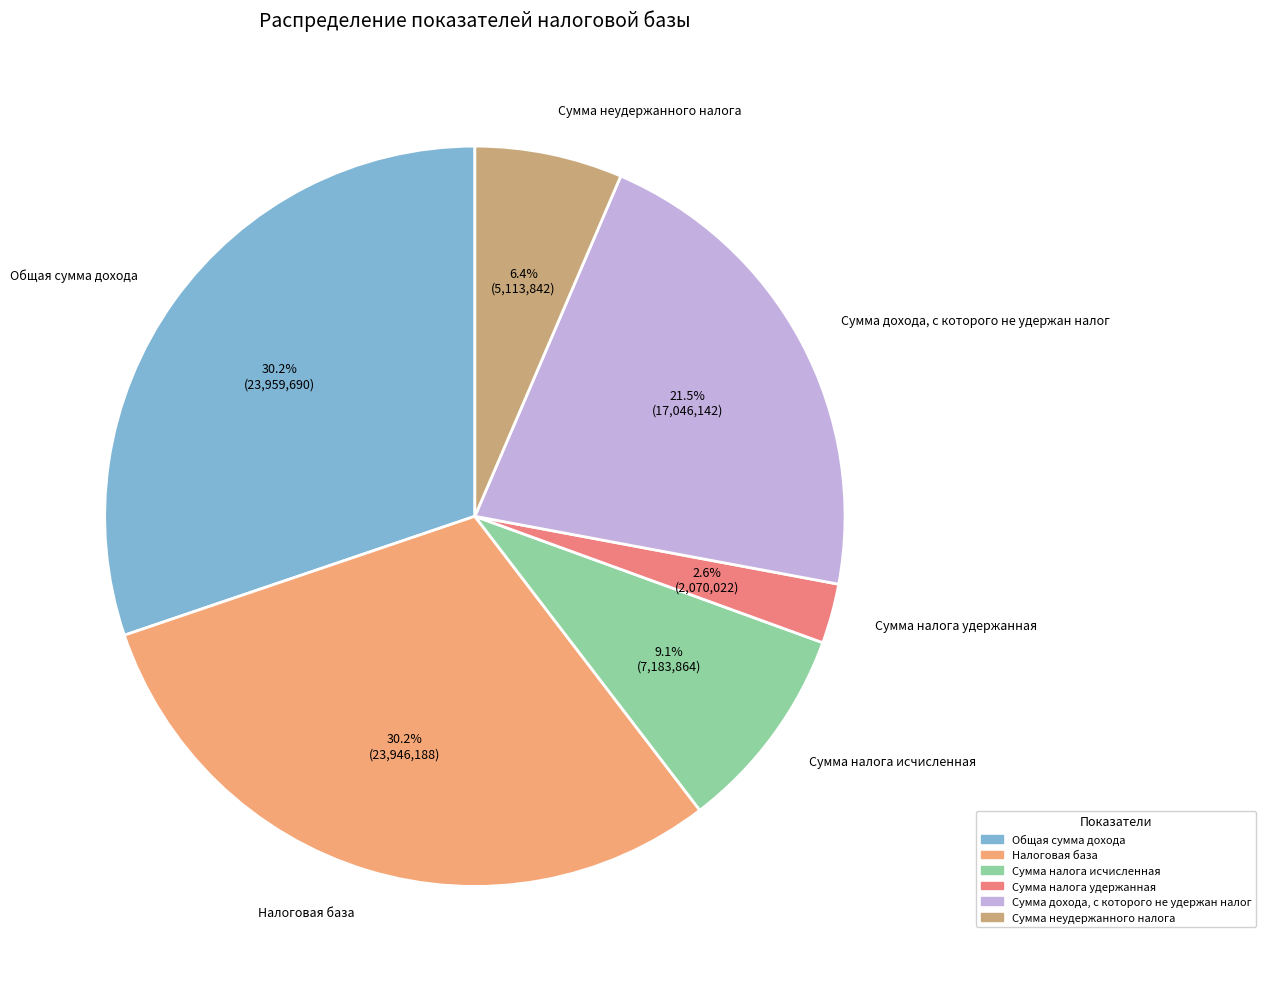

What percentage is NOT represented by Общая сумма дохода?

69.8%